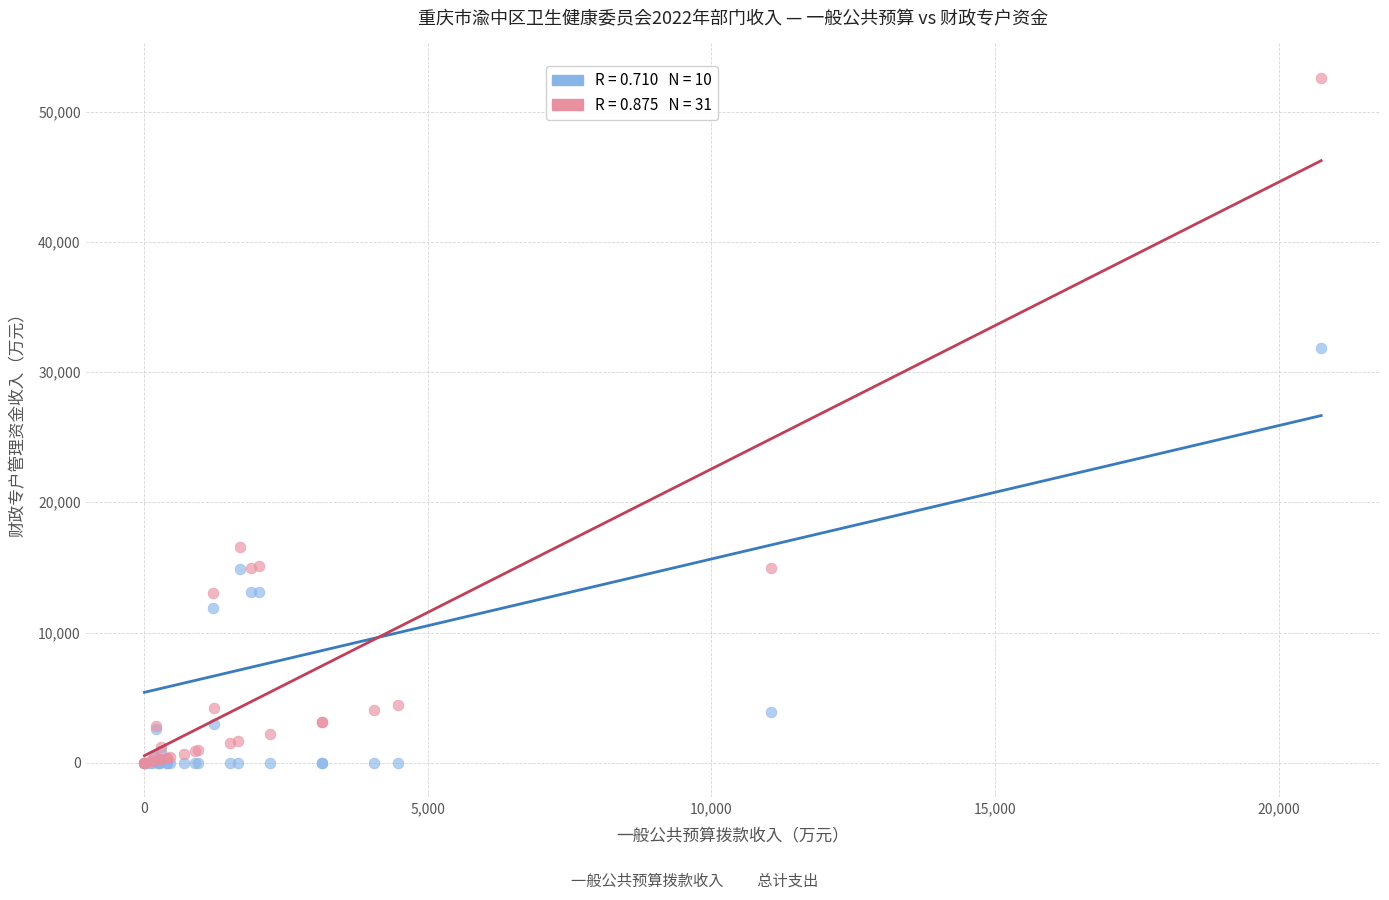

Across all series, what Y value is closest to 26298?

31845.9